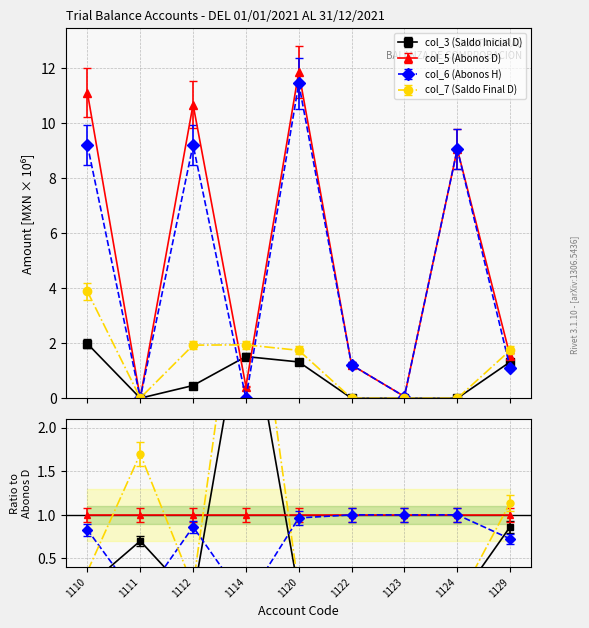

Count the number of categories in the chart.

9